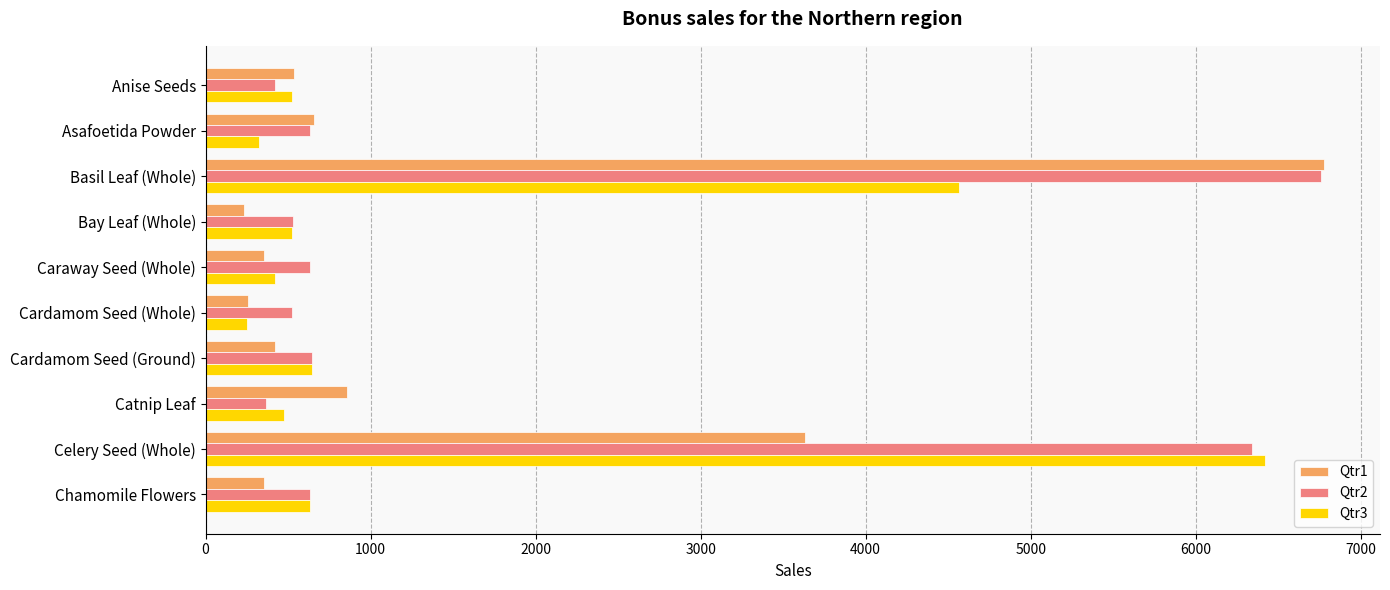

Which category has the highest value in the Qtr3 series?

Celery Seed (Whole)